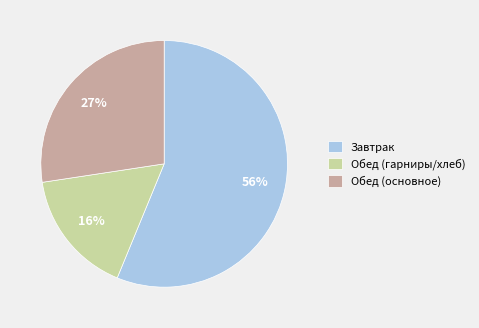

What is the largest slice in the pie chart?

Завтрак